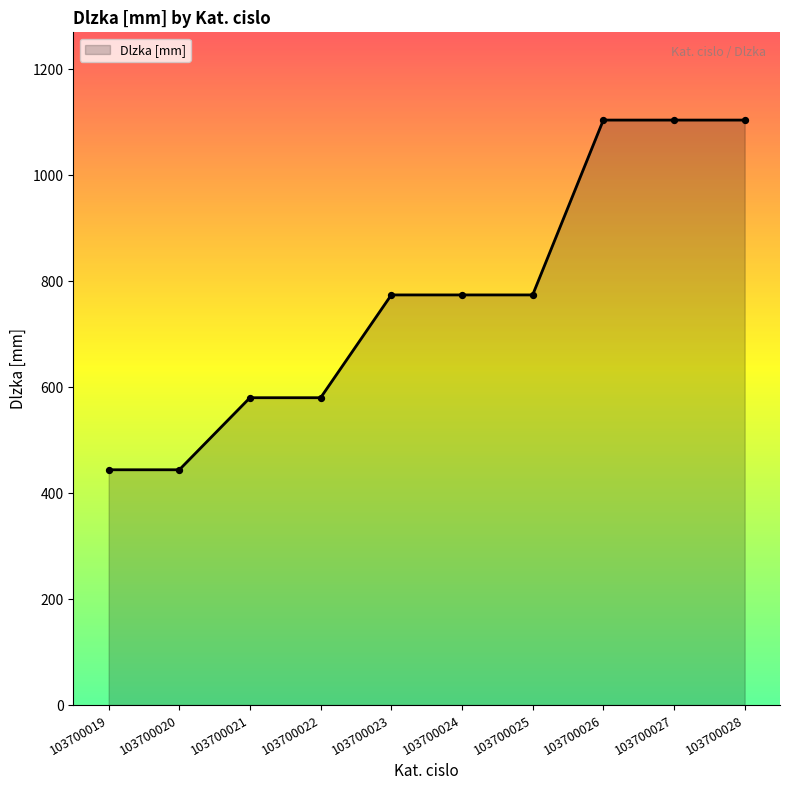

Approximately how many times larger is the value at 103700020 compared to 103700024?

0.6